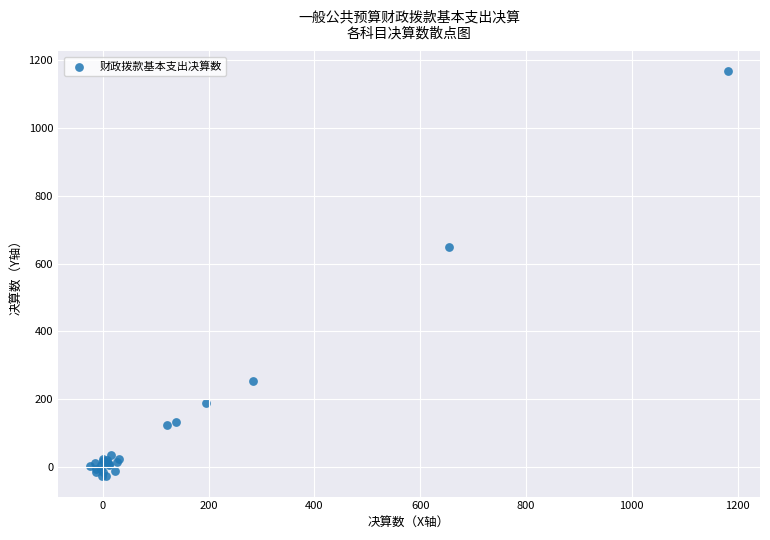

What Y value in the scatter plot is closest to 569?

648.8